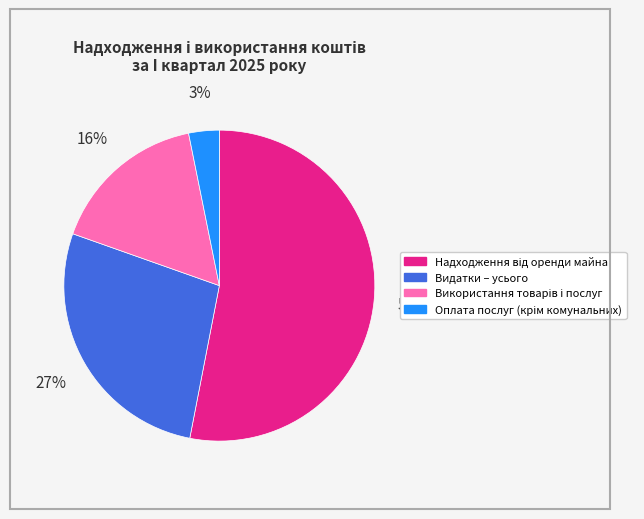

Does Видатки – усього represent more than half of the total?

No